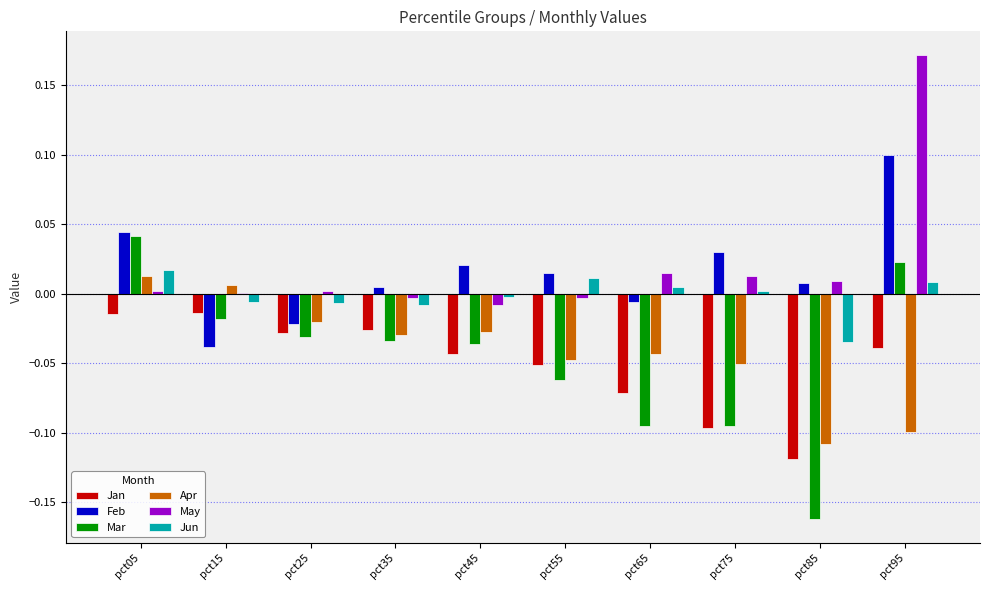

At which label does May first exceed 0?

pct05